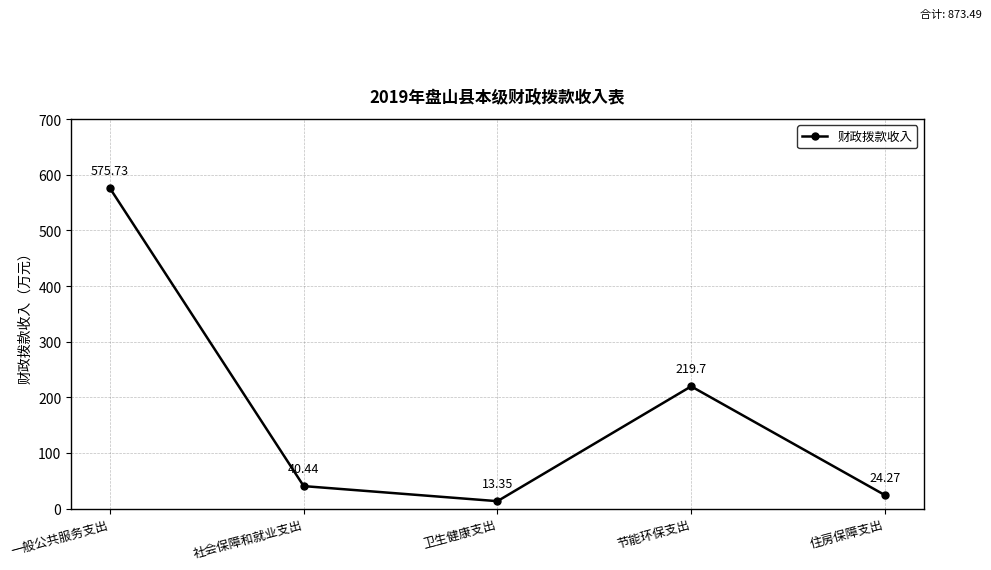

How many points are higher than both their immediate neighbors (excluding endpoints)?

1